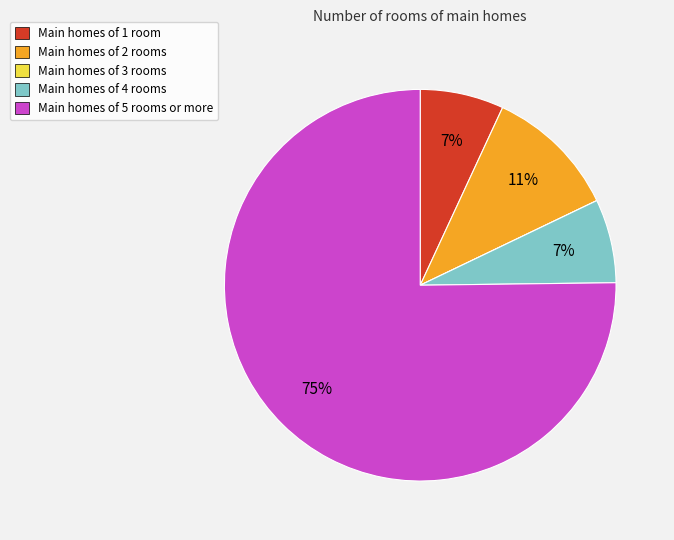

Between Main homes of 1 room and Main homes of 5 rooms or more, which is larger?

Main homes of 5 rooms or more